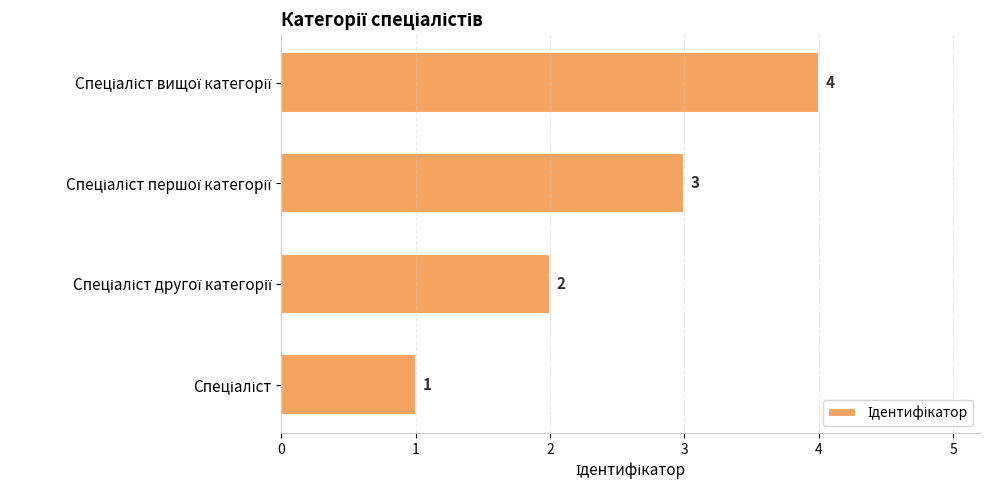

How many values are between 2 and 4?

3